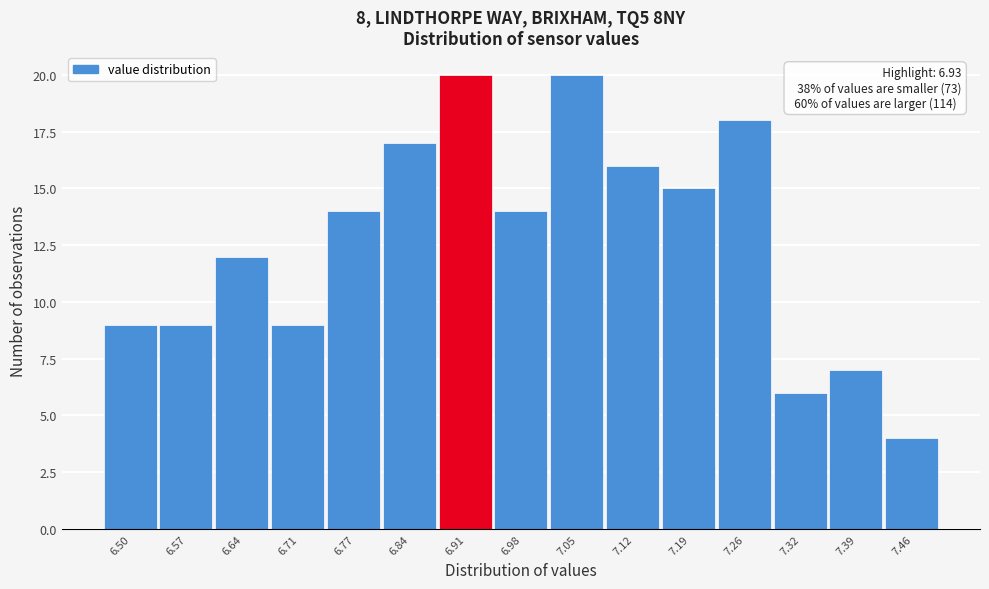

Reading right to left, list all the values displayed in this chart.

7.46=4	7.39=7	7.32=6	7.26=18	7.19=15	7.12=16	7.05=20	6.98=14	6.91=20	6.84=17	6.77=14	6.71=9	6.64=12	6.57=9	6.50=9